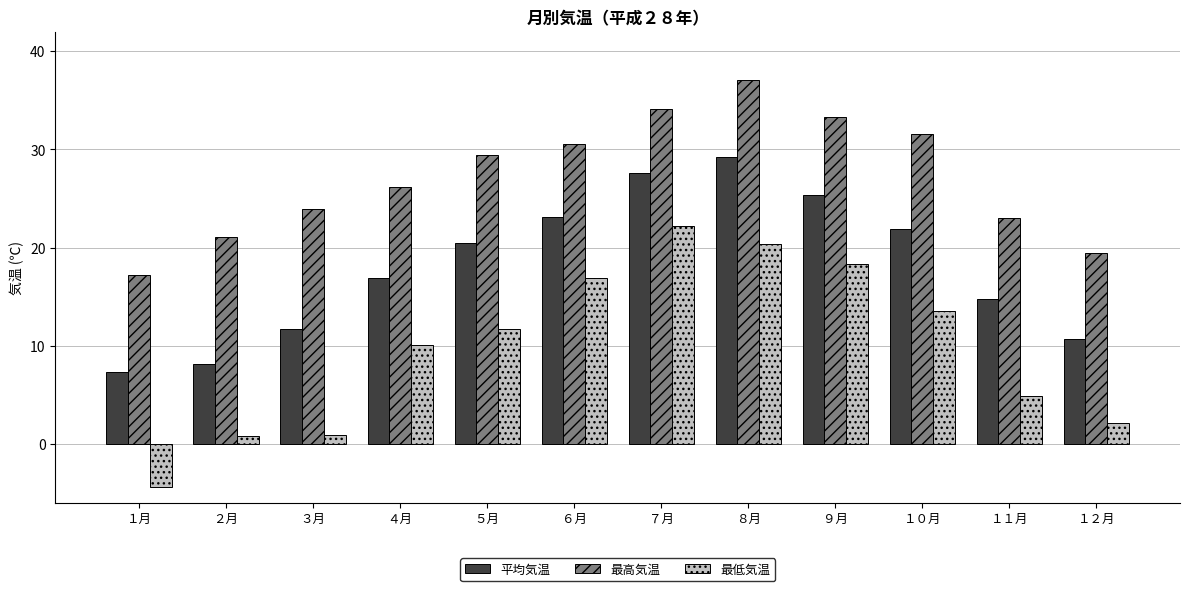

What is the label of the 5th bar from the left?

５月